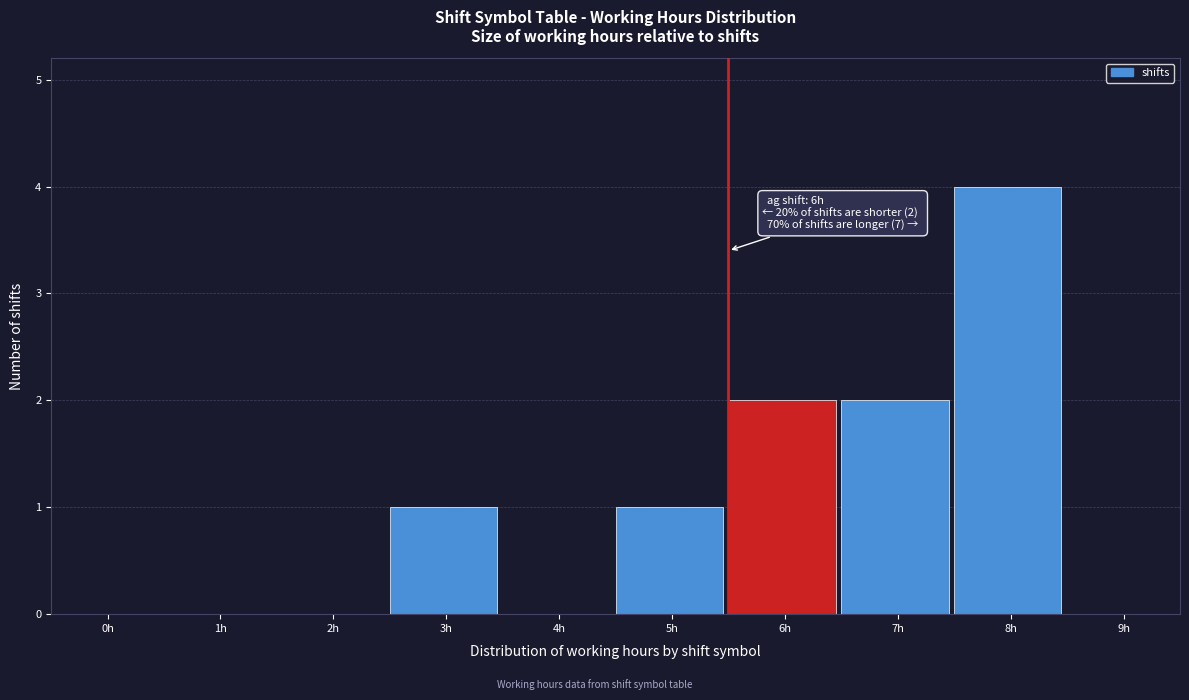

Reading left to right, transcribe all the data shown in this chart.

0h=0	1h=0	2h=0	3h=1	4h=0	5h=1	6h=2	7h=2	8h=4	9h=0